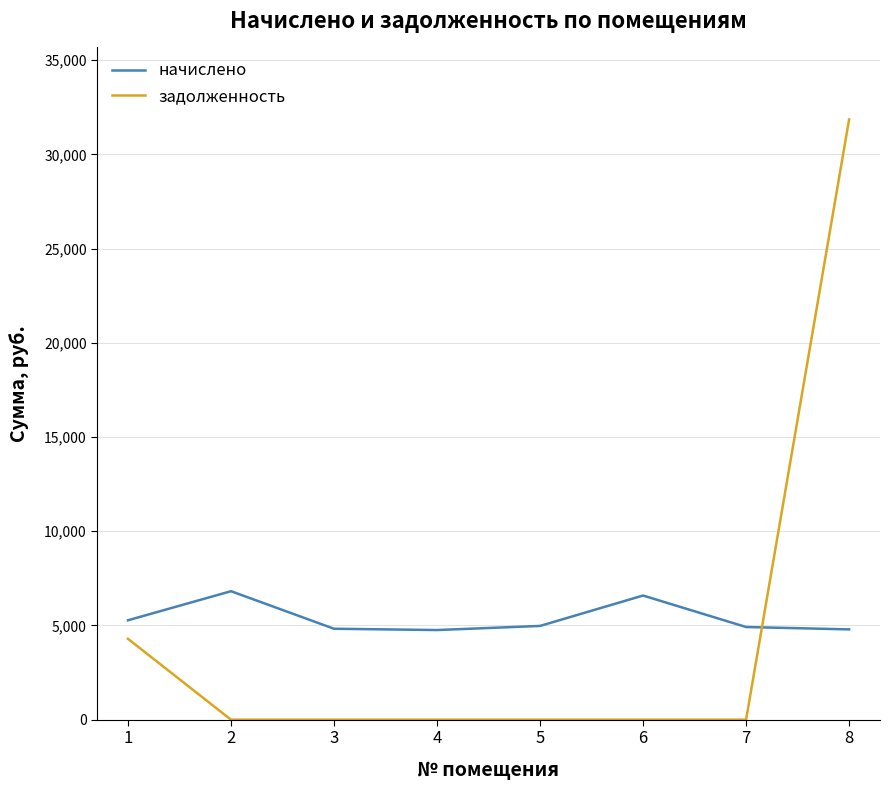

How many lines are shown in the chart?

2